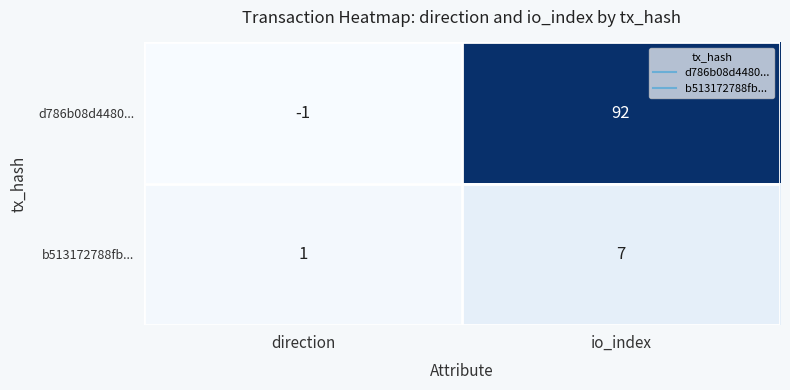

What is the spread (max minus min) of values at direction?

2